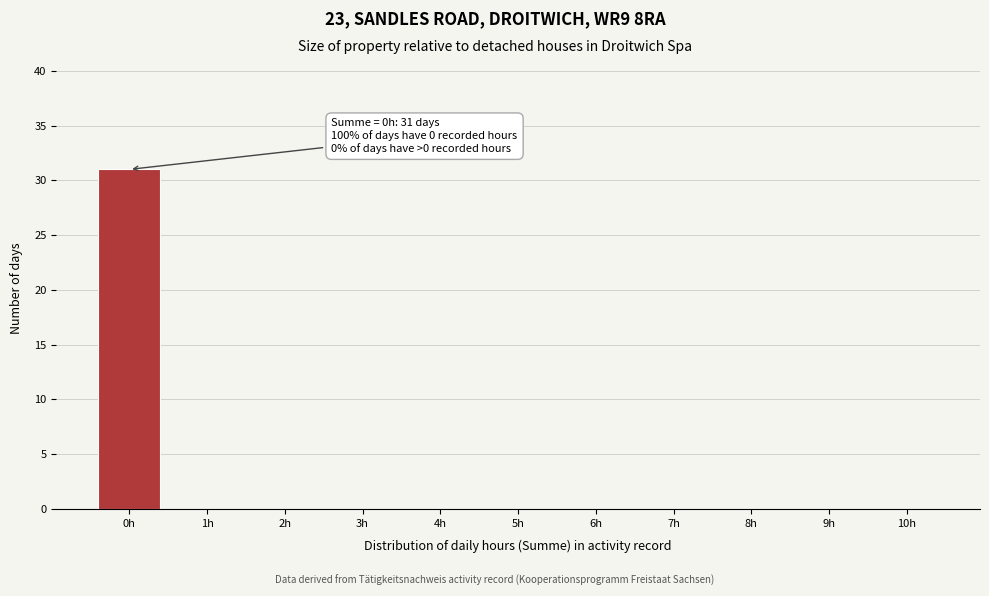

Reading left to right, what are all the values shown in this chart?

0h=31	1h=0	2h=0	3h=0	4h=0	5h=0	6h=0	7h=0	8h=0	9h=0	10h=0